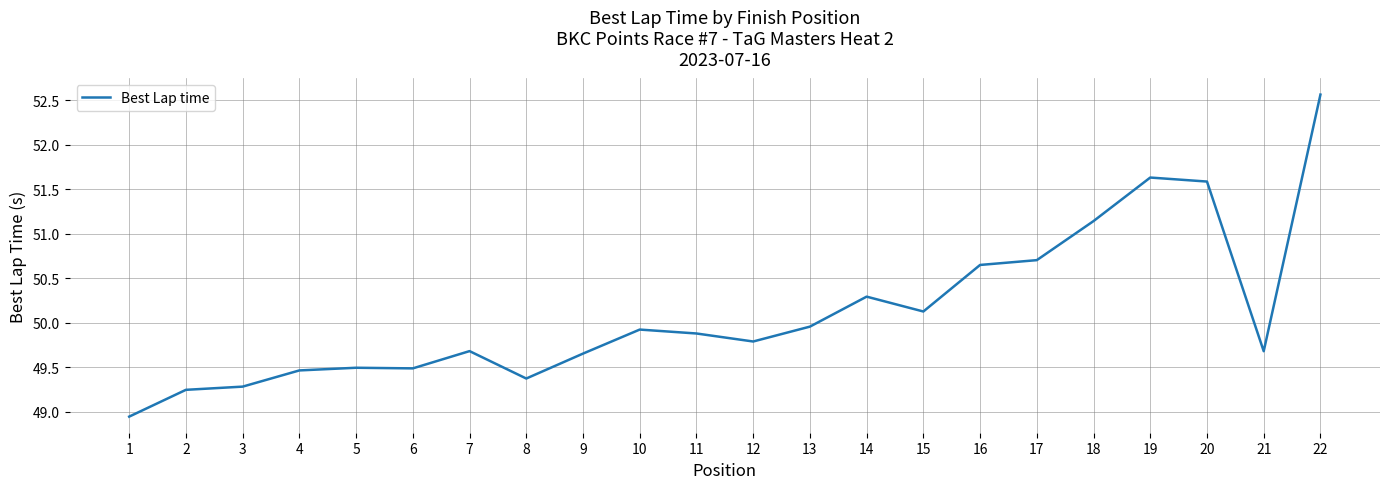

True or false: the data has more than 2 interior local peaks.

True